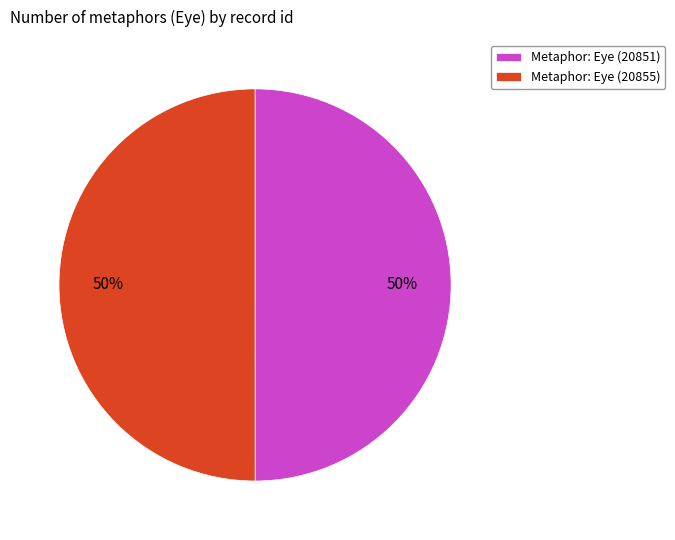

Combined, do Metaphor: Eye (20851) and Metaphor: Eye (20855) account for over 50%?

Yes